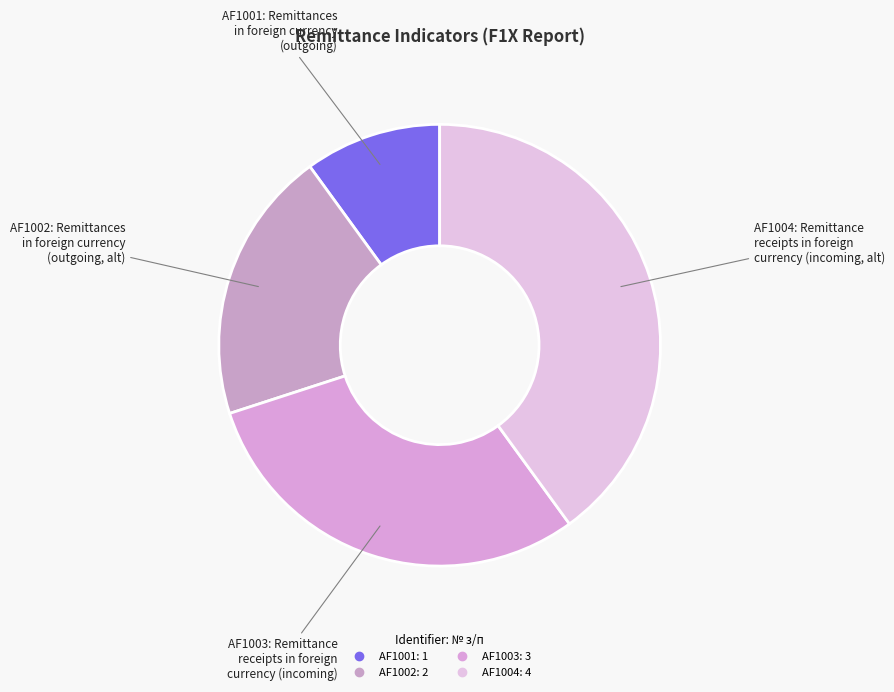

Which category has the smallest portion of the pie?

AF1001